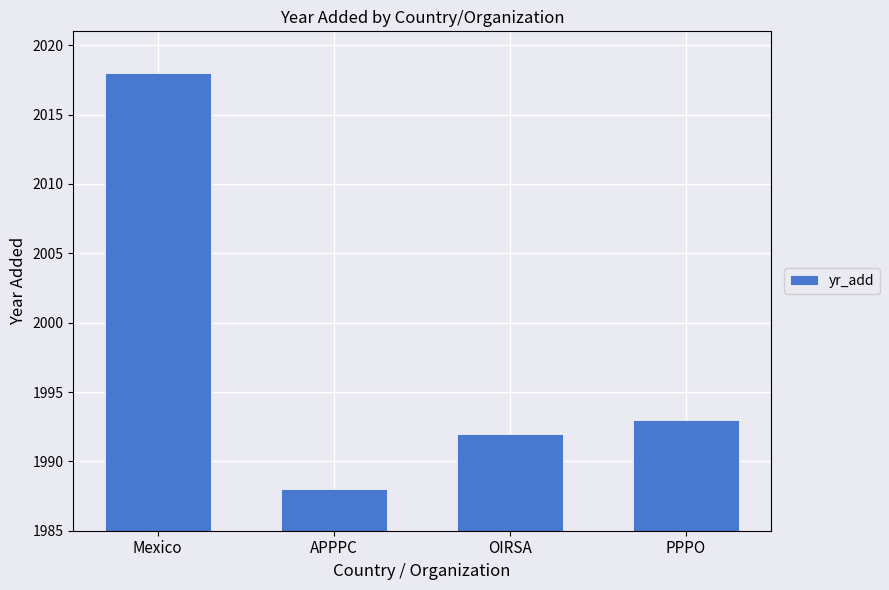

What is the value of the 1st bar from the left?

2018